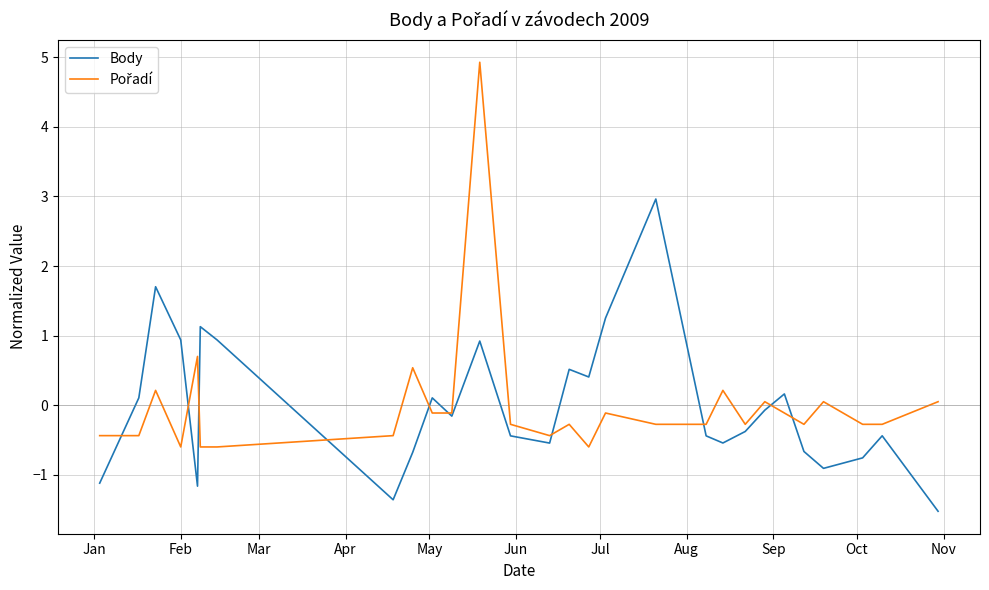

What is the maximum value shown in the chart?

4.9